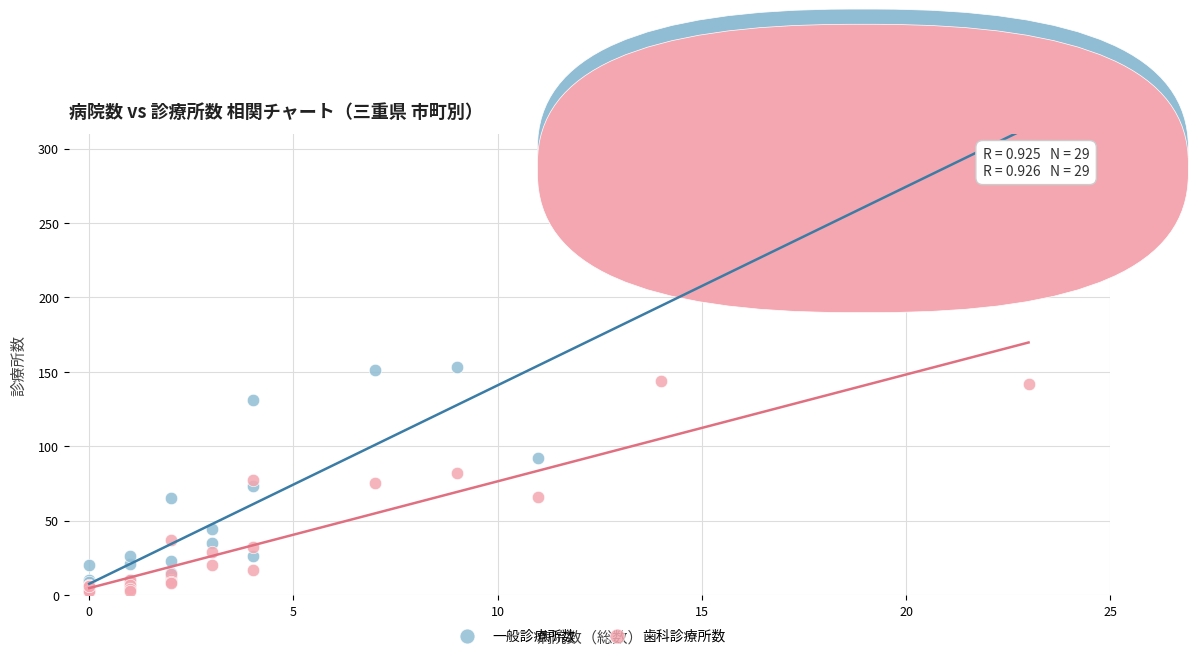

What are all the series names shown in the legend?

一般診療所数, 歯科診療所数